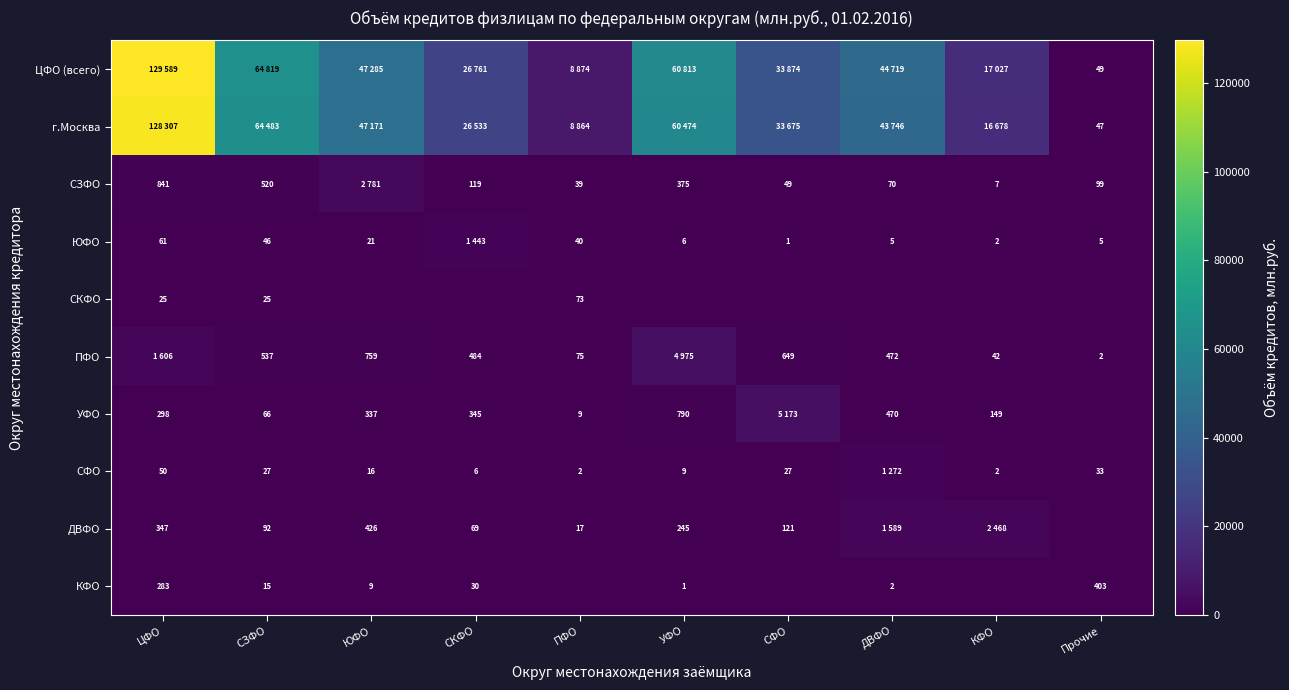

True or false: УФО has a value of 4 at ПФО.

False